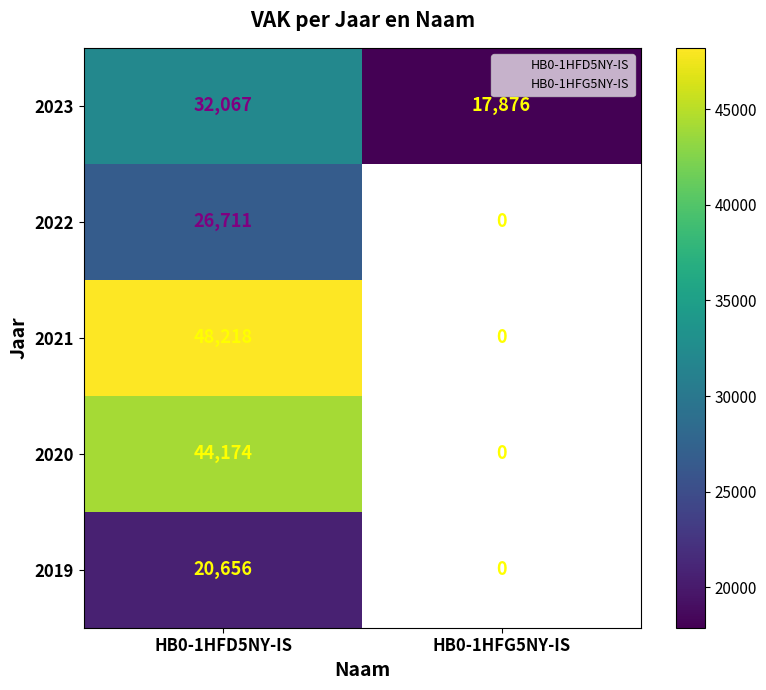

What is the total value across all series at HB0-1HFD5NY-IS?

171826